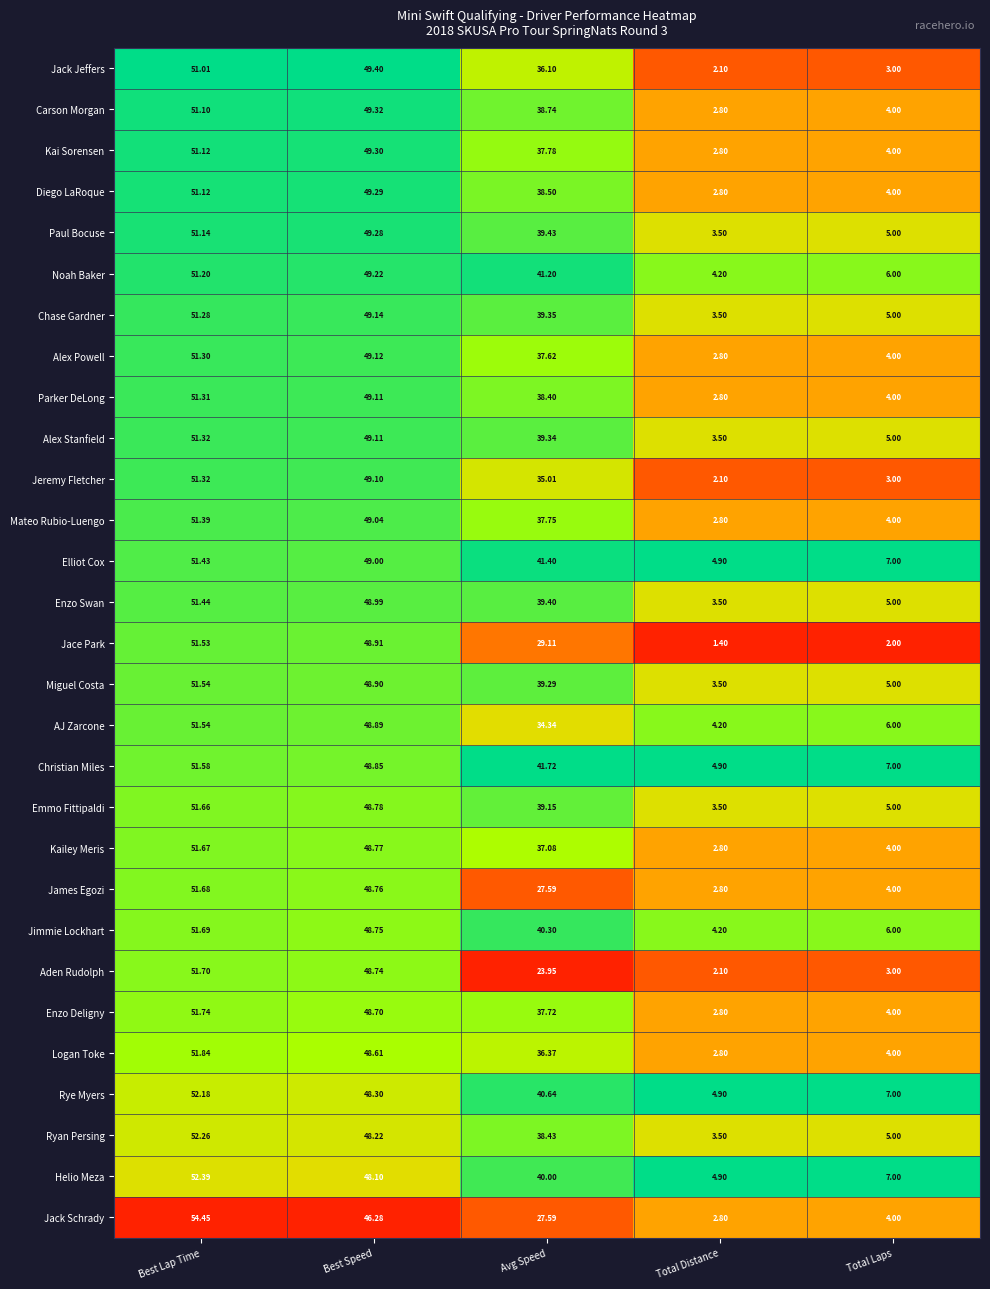

Rank the categories by Carson Morgan value from highest to lowest.

Best Lap Time, Best Speed, Avg Speed, Total Laps, Total Distance